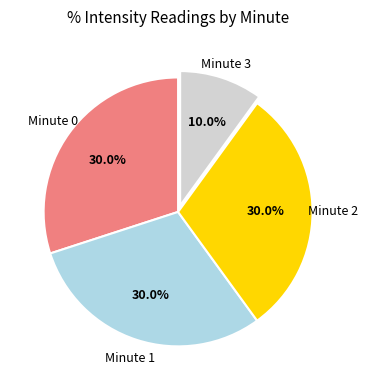

Is there any slice that represents more than half of the pie?

No